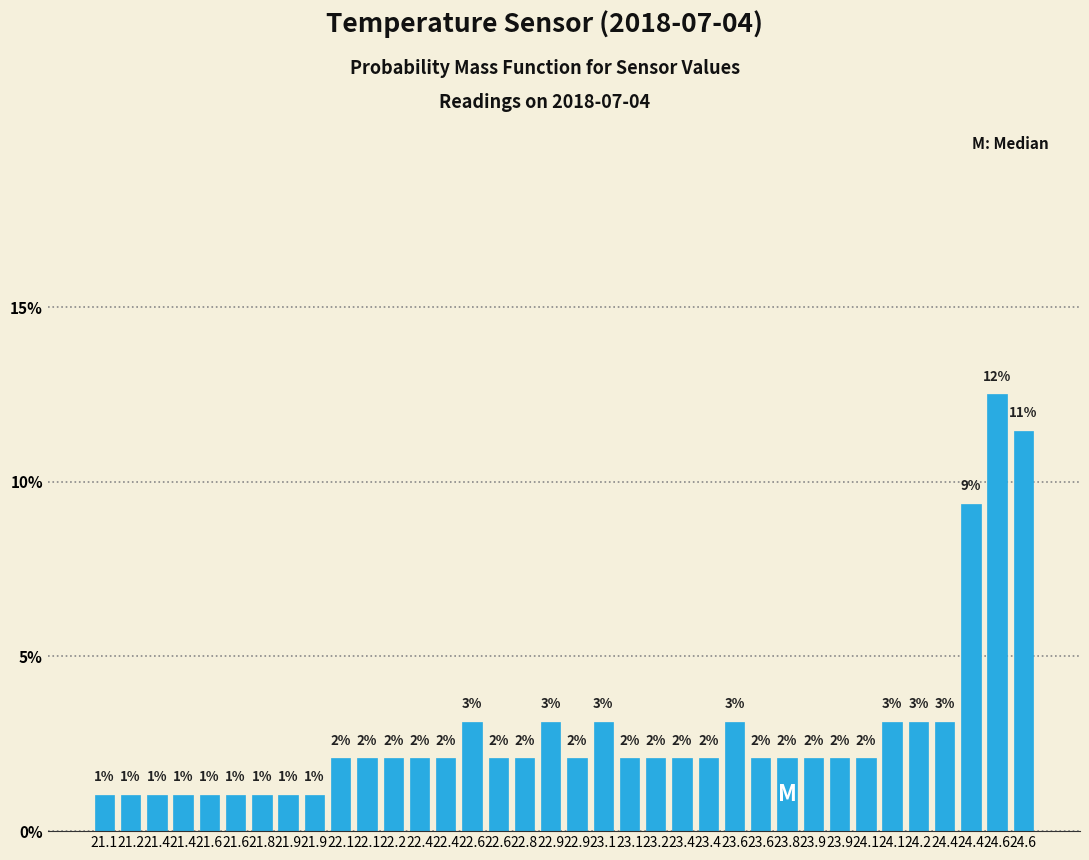

Does the chart contain any negative values?

No